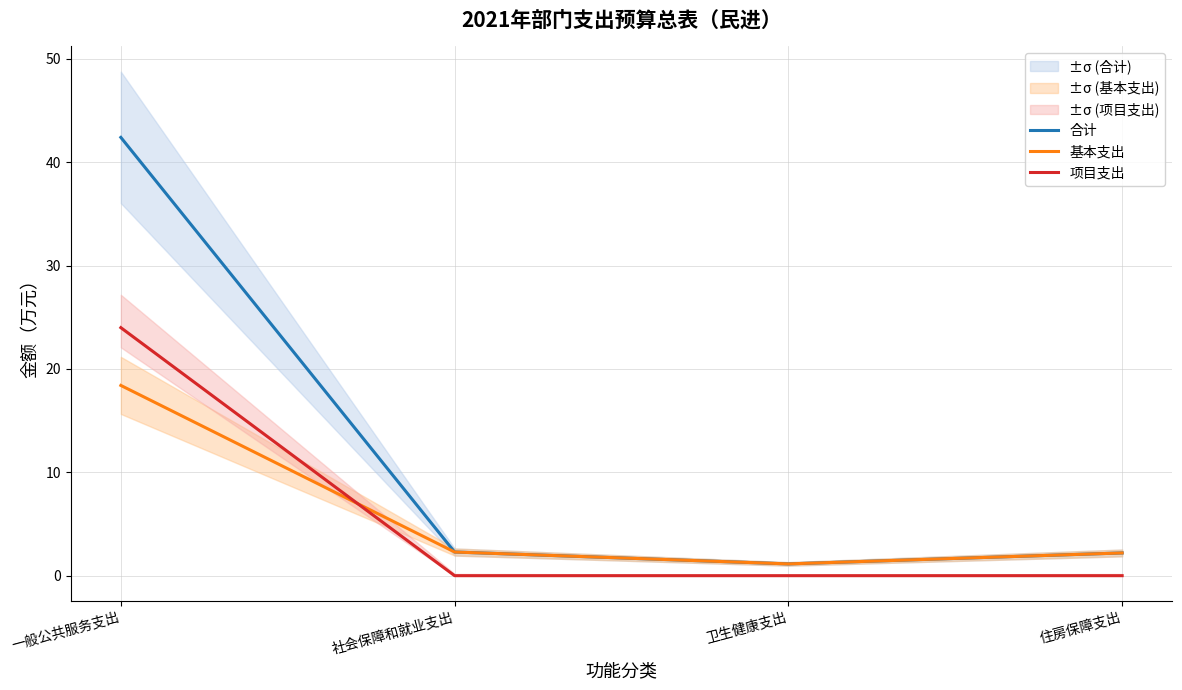

At which category is the sum across all series the highest?

一般公共服务支出